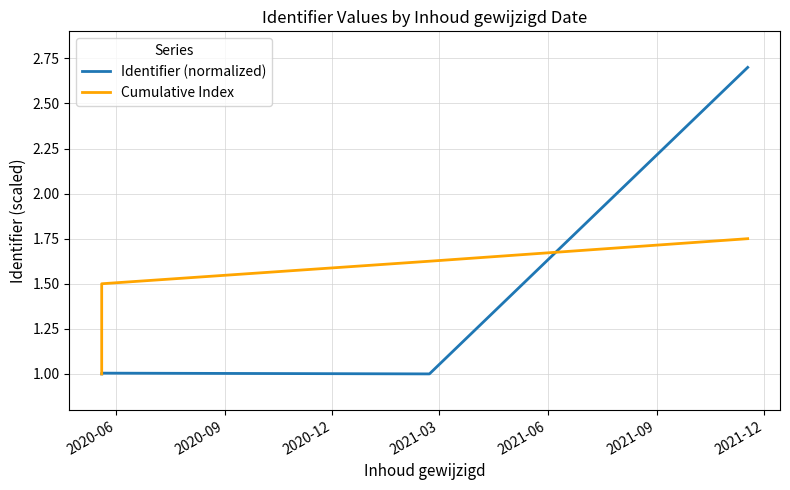

True or false: Cumulative Index and Identifier (normalized) intersect in this chart.

True